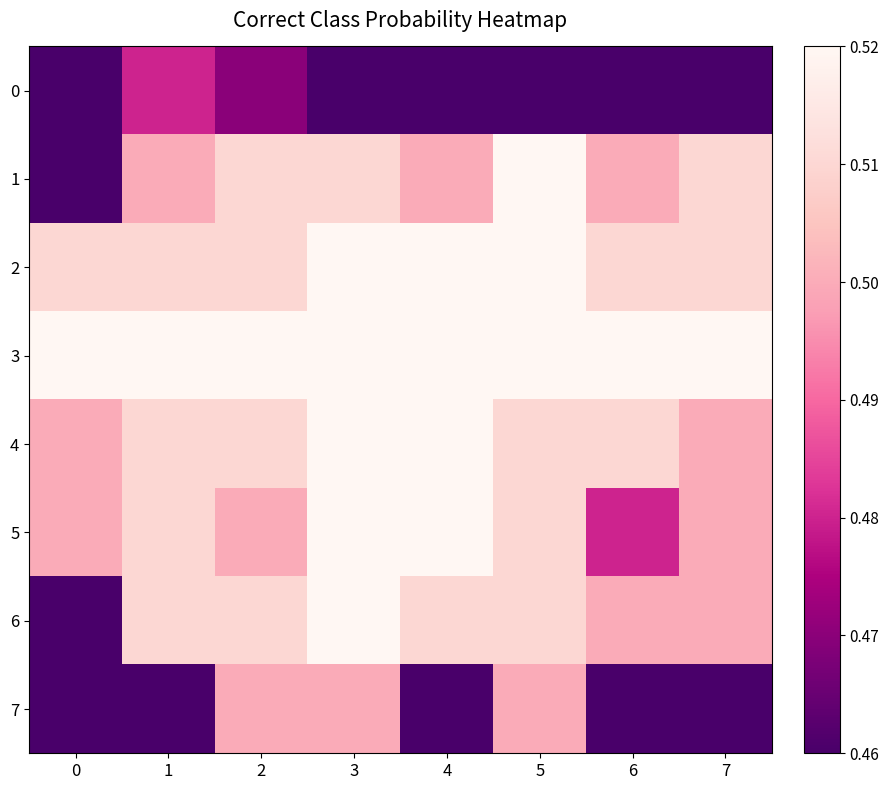

What is the maximum value shown in the chart?

0.6